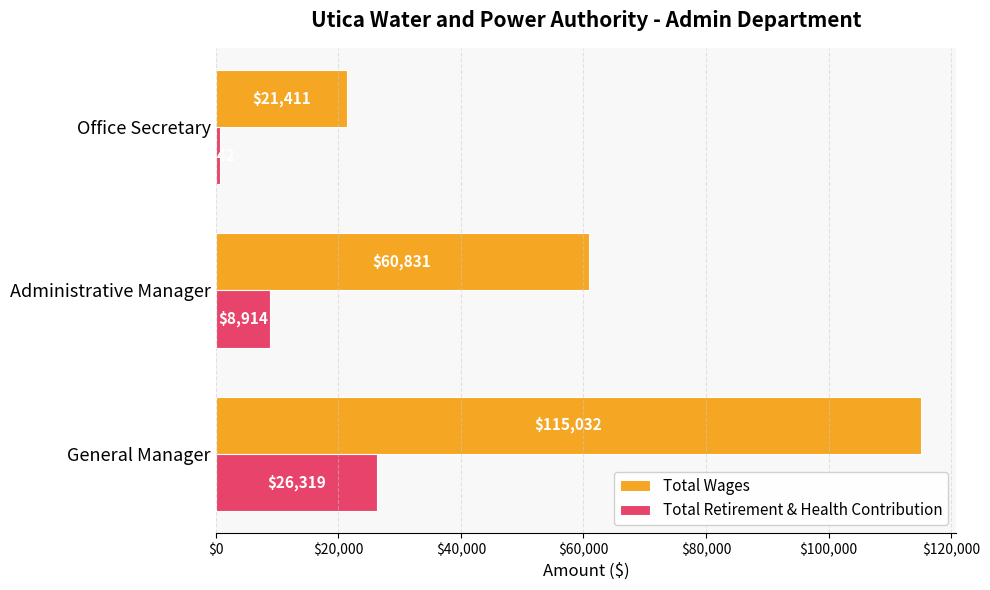

At which label is Total Wages closest to 68221?

Administrative Manager